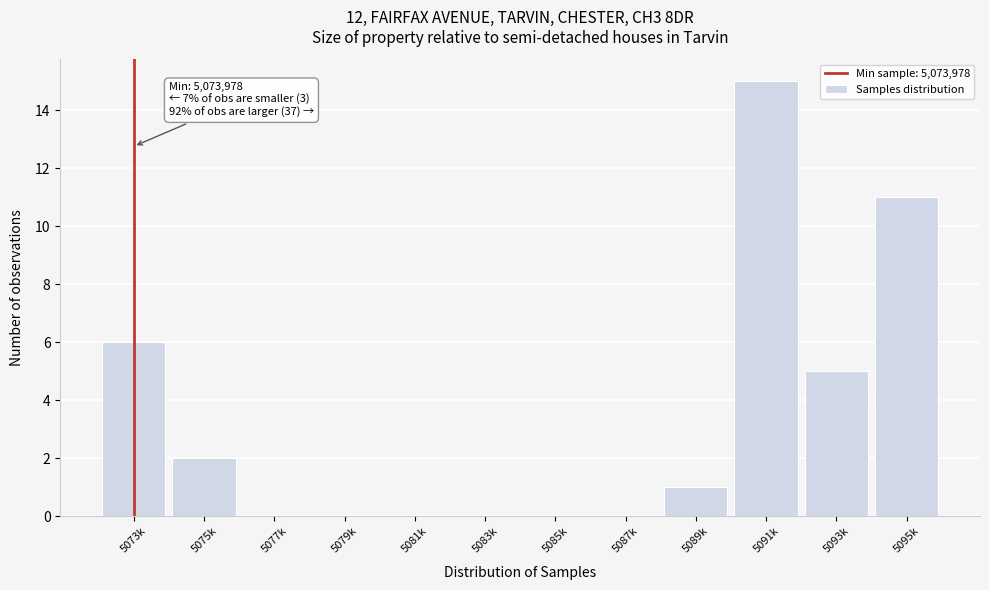

Reading right to left, transcribe all the data shown in this chart.

5095k=11	5093k=5	5091k=15	5089k=1	5087k=0	5085k=0	5083k=0	5081k=0	5079k=0	5077k=0	5075k=2	5073k=6